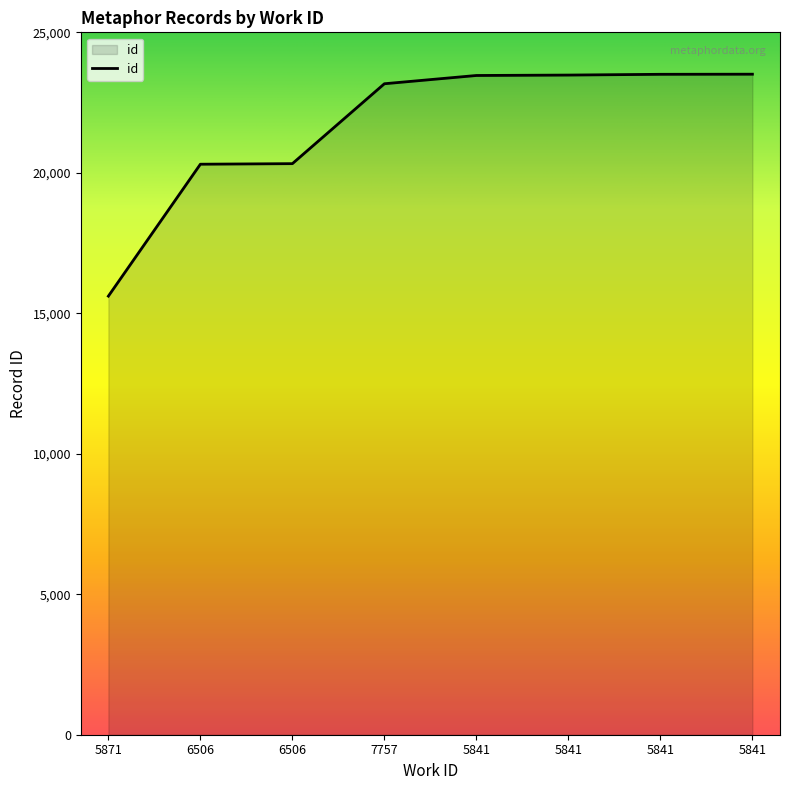

Where is the data nearest to the value 19560?

6506